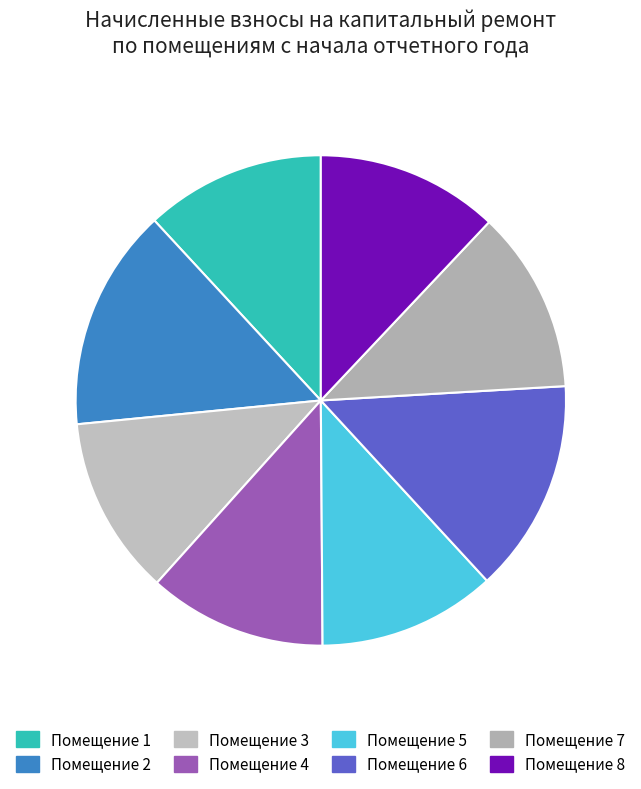

Which category has the smallest portion of the pie?

5